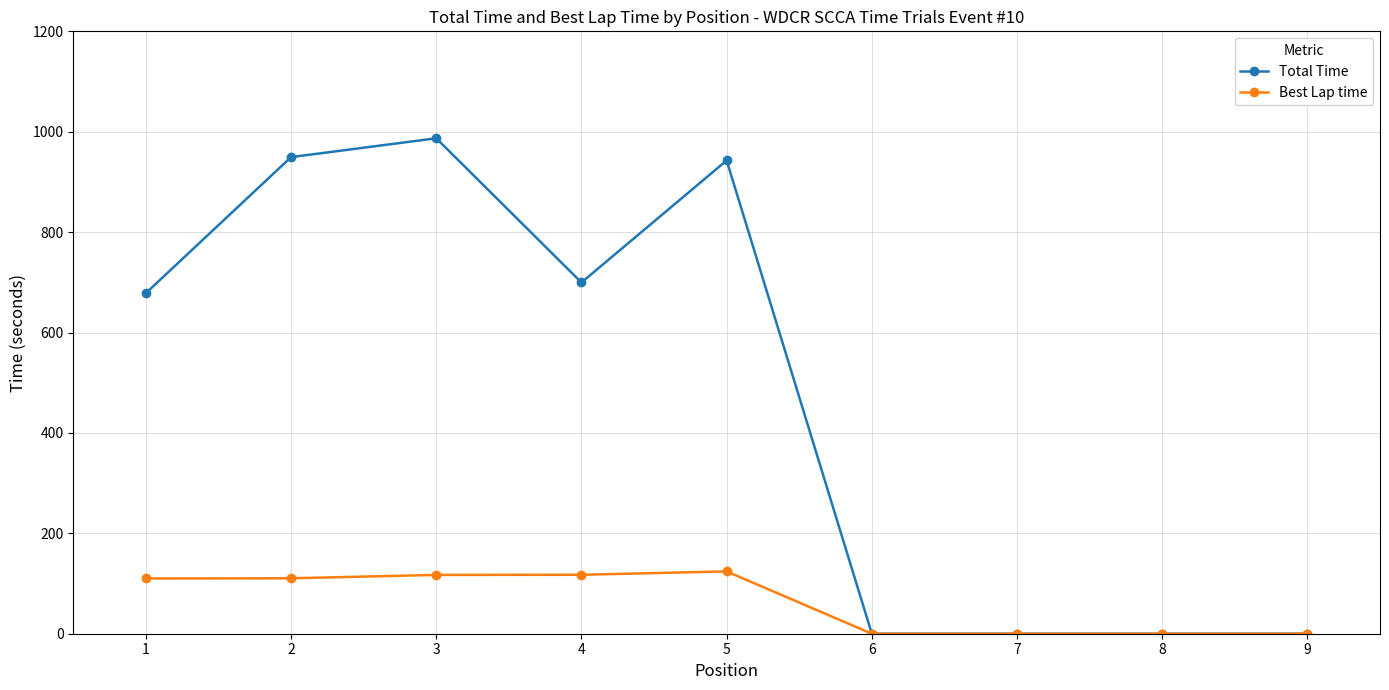

Where is the first local maximum for Total Time?

3